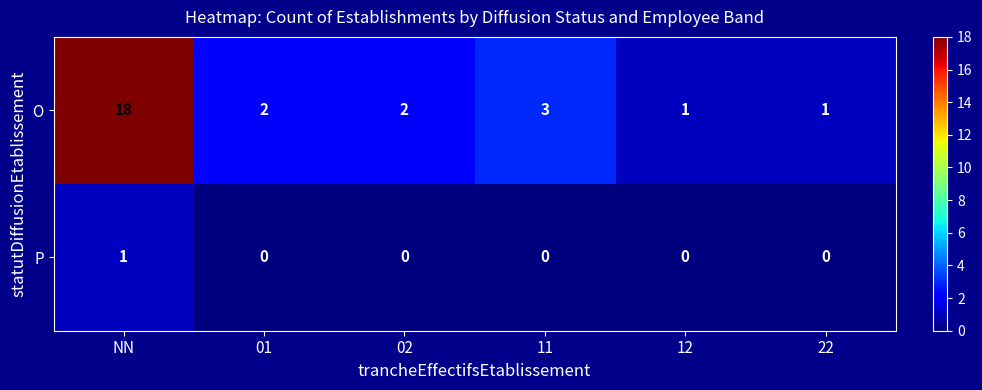

At how many categories does at least one series exceed 7?

1